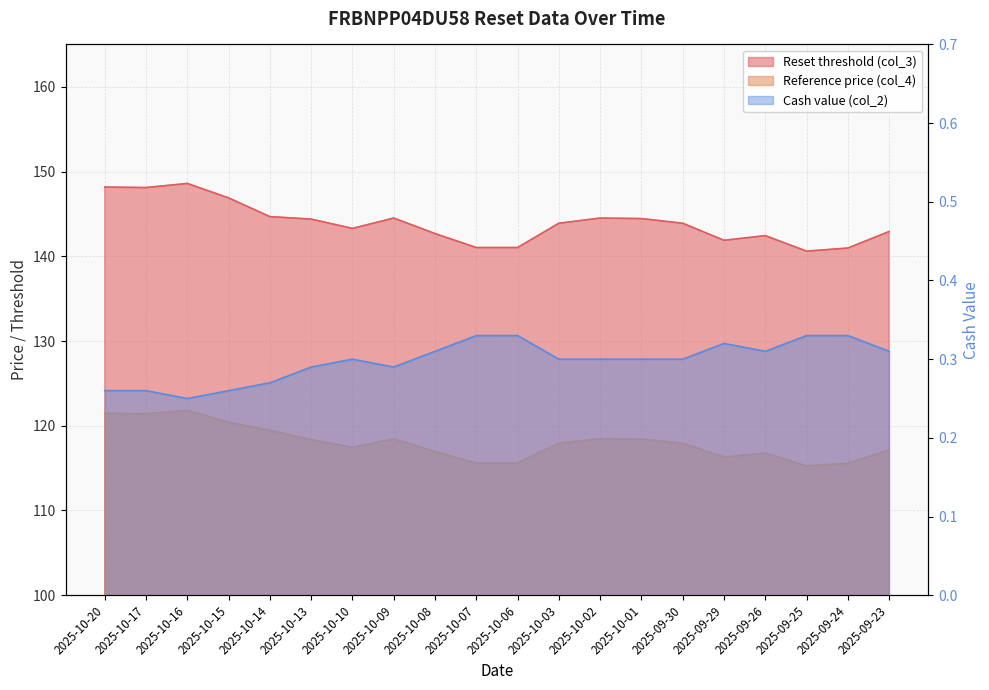

Reading left to right, extract all data points from this chart.

Reset threshold (col_3): 148.2	148.1	148.6	146.9	144.7	144.4	143.3	144.5	142.7	141.0	141.0	143.9	144.5	144.4	143.9	141.9	142.4	140.6	141.0	142.9
Reference price (col_4): 121.5	121.4	121.8	120.4	119.5	118.3	117.5	118.5	117.0	115.6	115.6	118.0	118.5	118.4	118.0	116.3	116.8	115.2	115.5	117.2
Cash value (col_2): 0.3	0.3	0.2	0.3	0.3	0.3	0.3	0.3	0.3	0.3	0.3	0.3	0.3	0.3	0.3	0.3	0.3	0.3	0.3	0.3